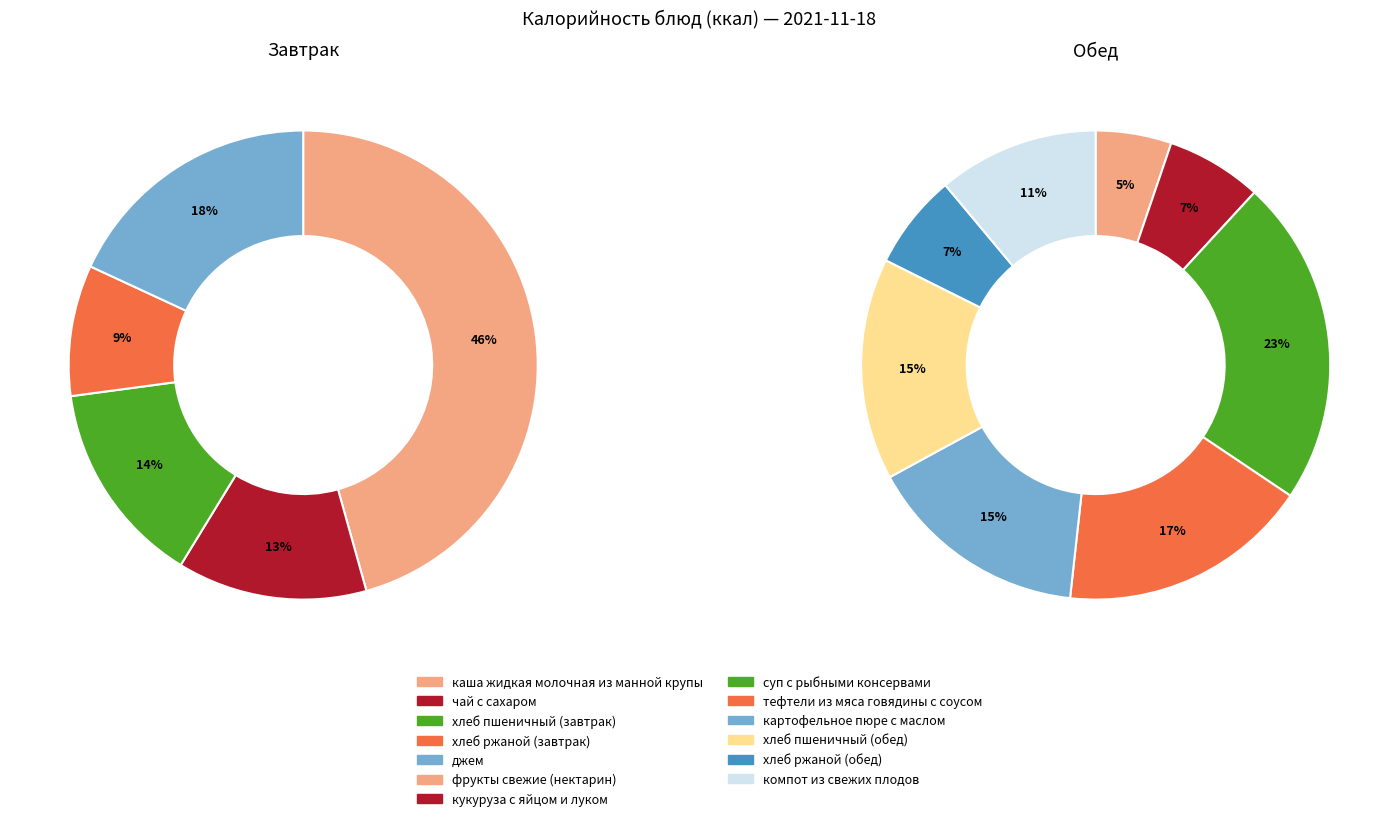

Is it true that хлеб ржаной (завтрак) is 9% of the pie?

True